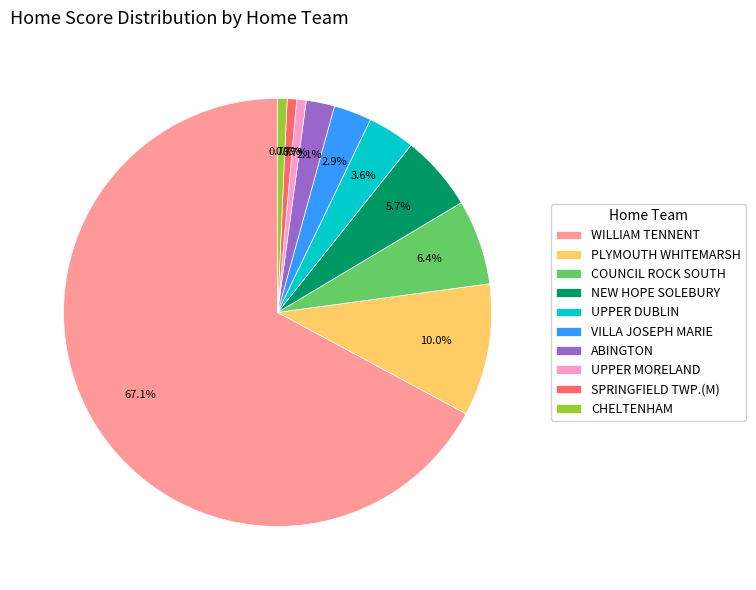

Which has a higher value, NEW HOPE SOLEBURY or ABINGTON?

NEW HOPE SOLEBURY